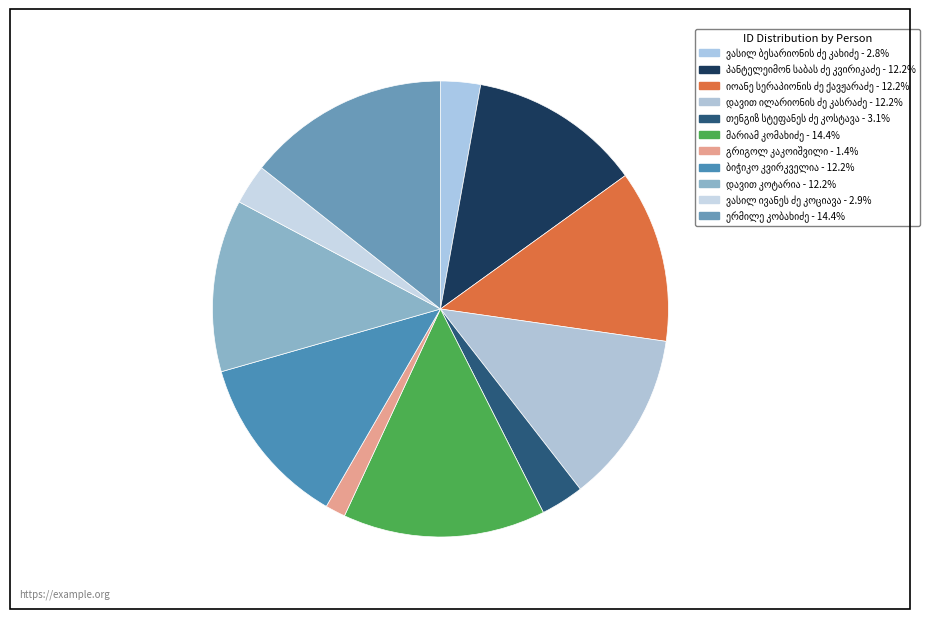

What portion of the pie excludes დავით ილარიონის ძე კასრაძე?

87.8%